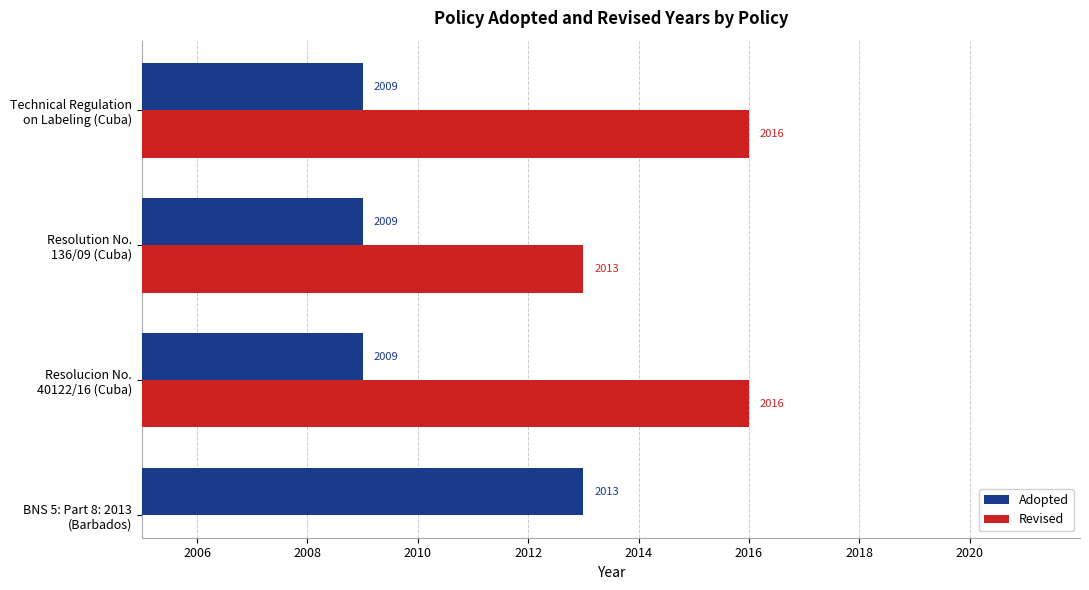

What is the sum of all Adopted values?

8040